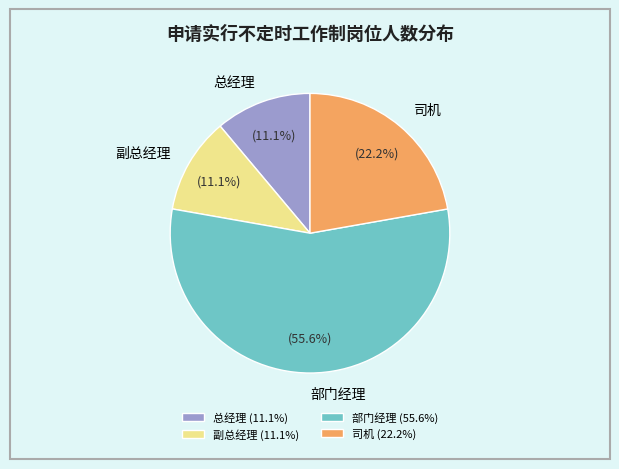

Count the number of slices in the pie.

4